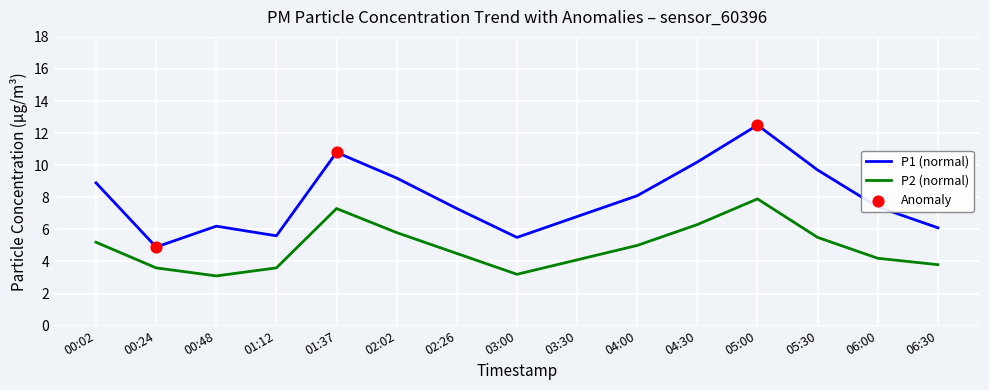

At how many categories does at least one series exceed 4?

15